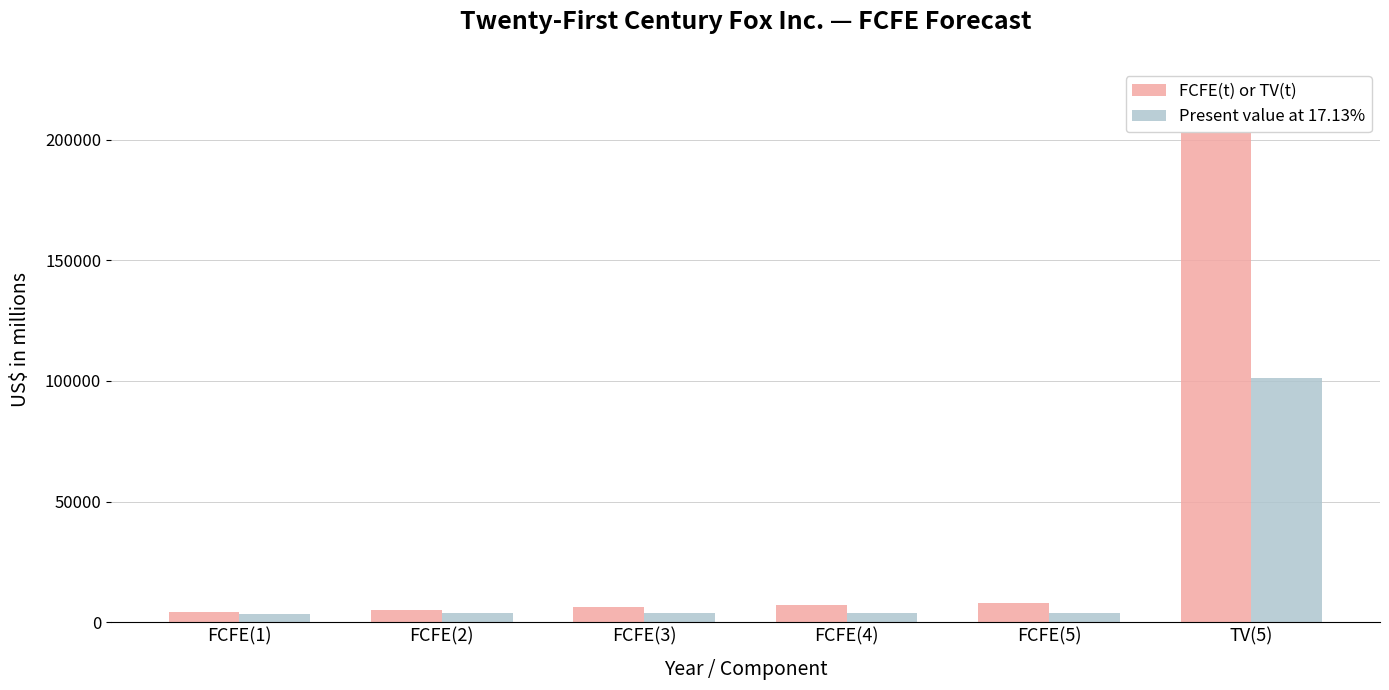

Which series has the largest total across all categories?

FCFE(t) or TV(t)